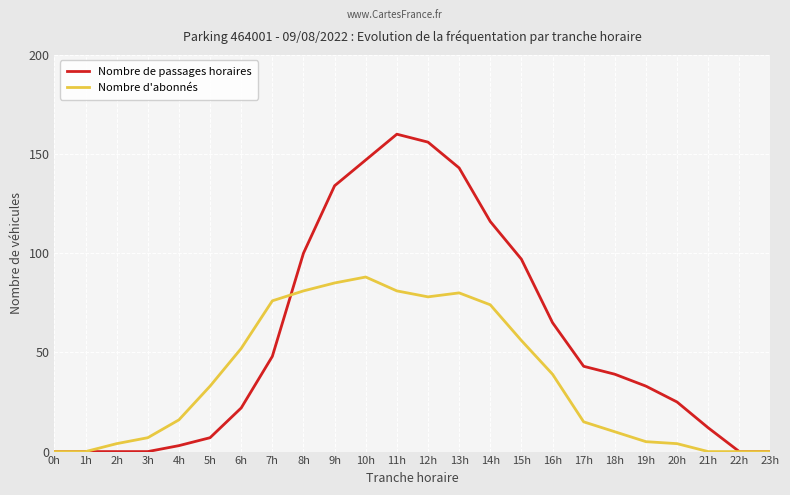

Rank the series at 15h from highest to lowest value.

Nombre de passages horaires, Nombre d'abonnés